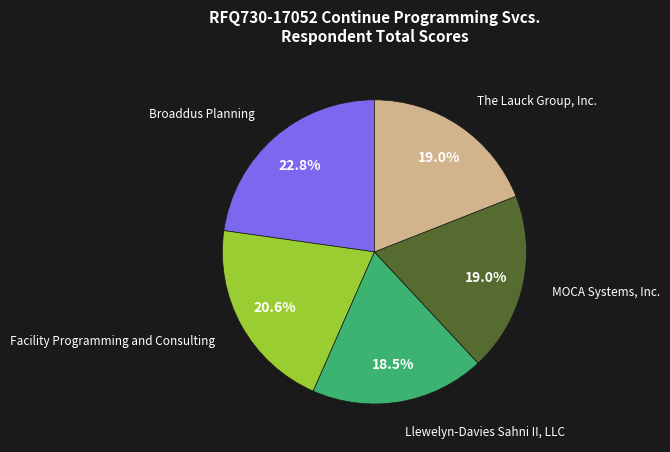

Is there any slice that represents more than half of the pie?

No